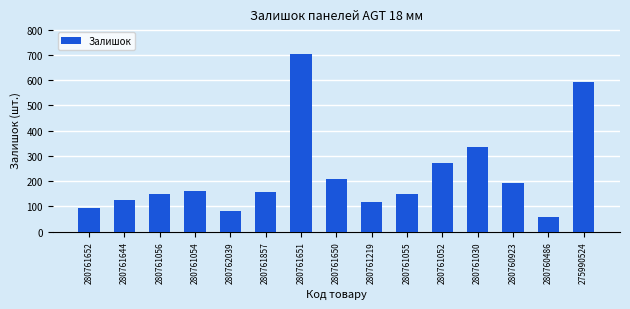

Reading left to right, what are all the values shown in this chart?

280761652=95	280761644=124	280761056=149	280761054=161	280762039=80	280761857=157	280761651=704	280761650=207	280761219=118	280761055=149	280761052=273	280761030=337	280760923=192	280760486=56	275990524=592